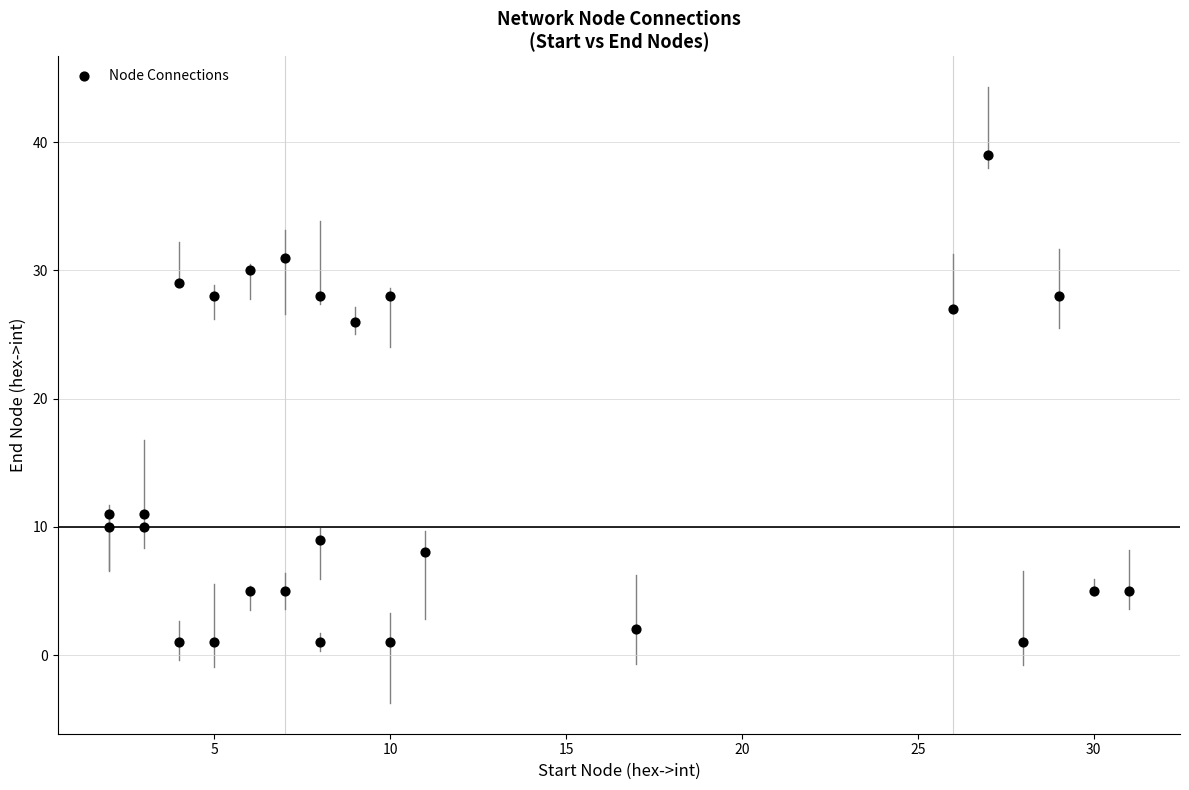

What Y value in the scatter plot is closest to 20?

26